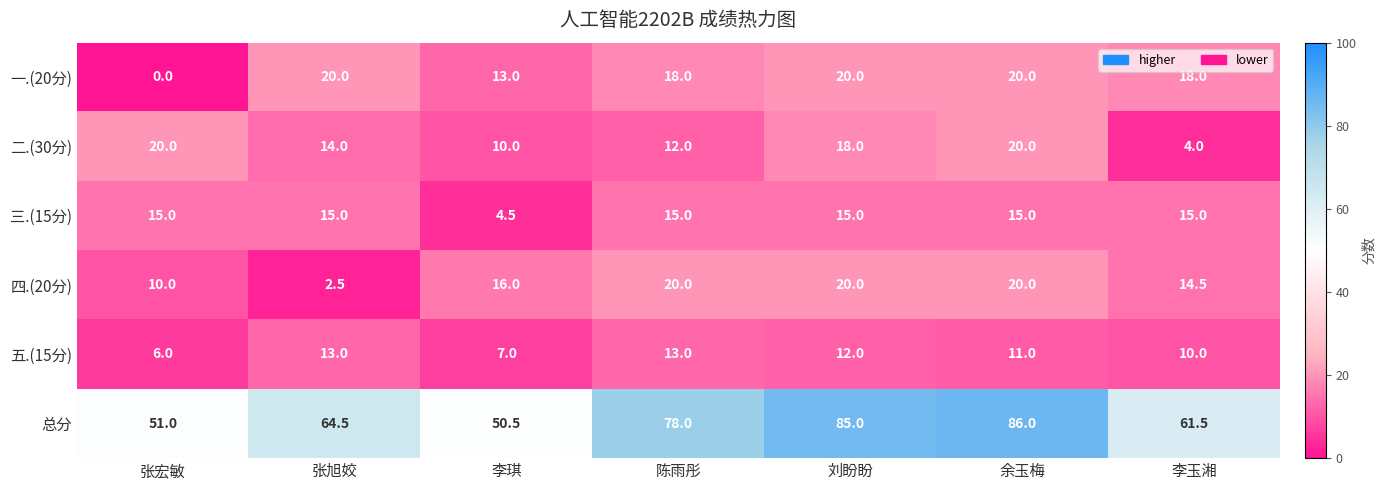

Which series has the largest total across all categories?

总分